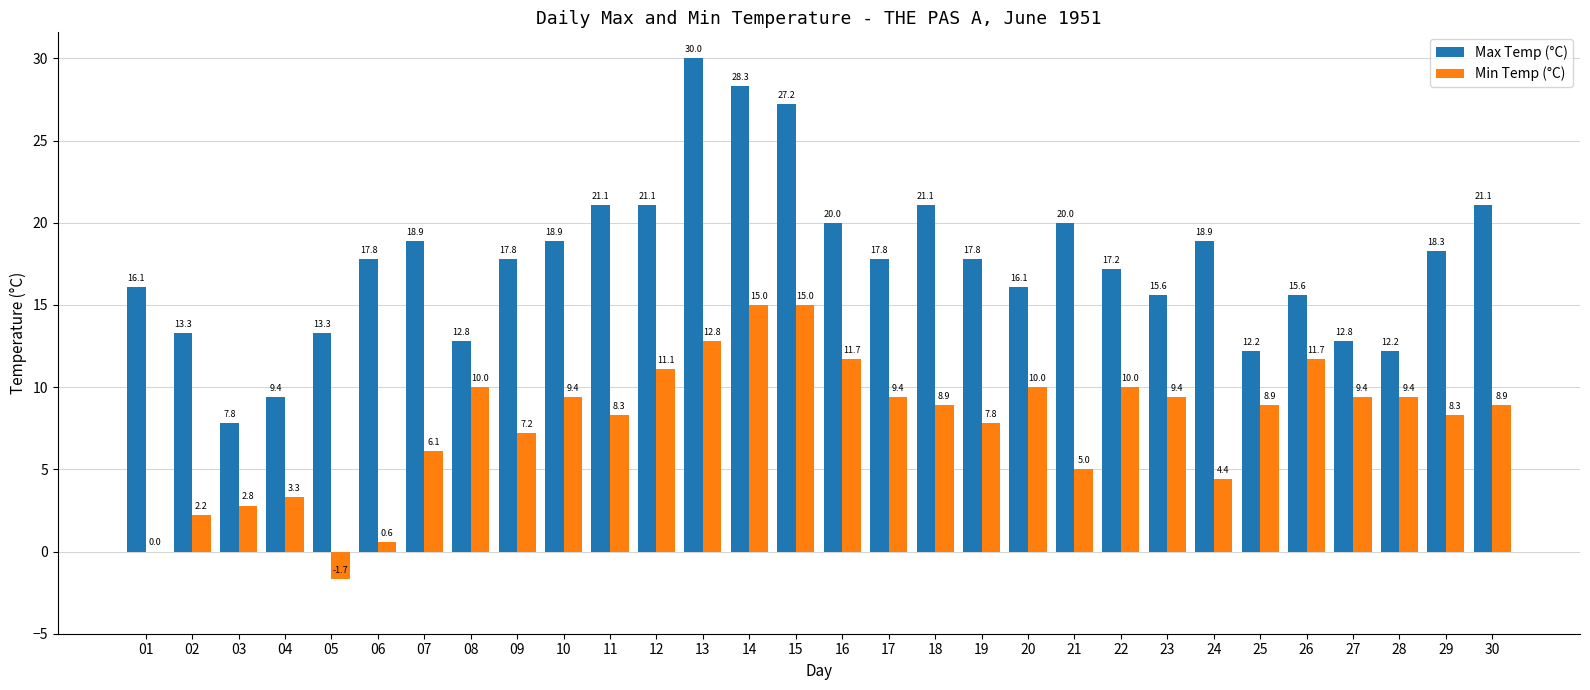

Reading left to right, extract all data points from this chart.

Max Temp (°C): 16.1	13.3	7.8	9.4	13.3	17.8	18.9	12.8	17.8	18.9	21.1	21.1	30.0	28.3	27.2	20.0	17.8	21.1	17.8	16.1	20.0	17.2	15.6	18.9	12.2	15.6	12.8	12.2	18.3	21.1
Min Temp (°C): 0.0	2.2	2.8	3.3	-1.7	0.6	6.1	10.0	7.2	9.4	8.3	11.1	12.8	15.0	15.0	11.7	9.4	8.9	7.8	10.0	5.0	10.0	9.4	4.4	8.9	11.7	9.4	9.4	8.3	8.9